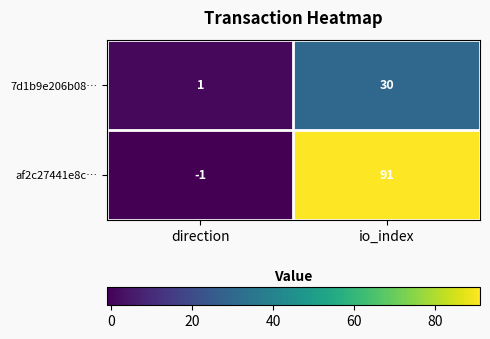

Reading right to left, what are all the values shown in this chart?

7d1b9e206b08…: 30	1
af2c27441e8c…: 91	-1